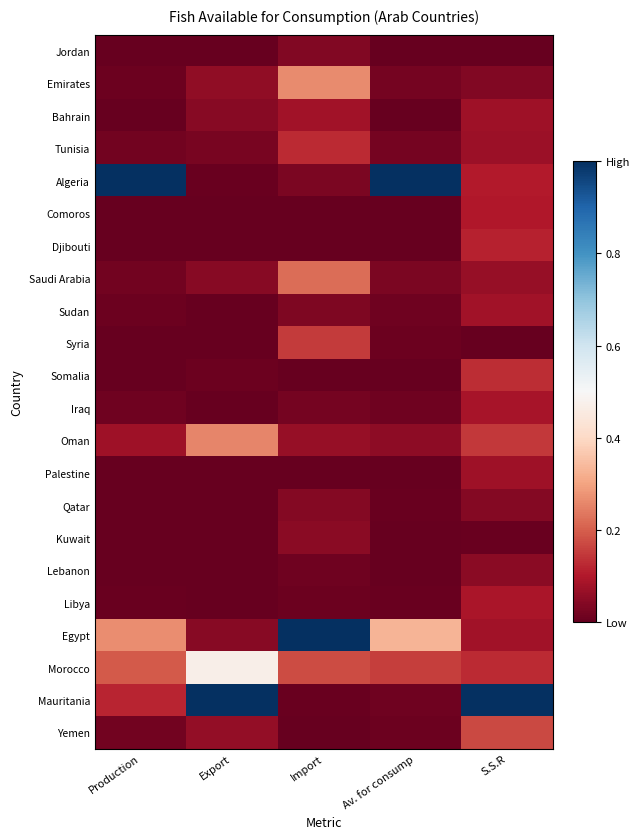

What is the spread (max minus min) of values at Av. for consump?

1.0